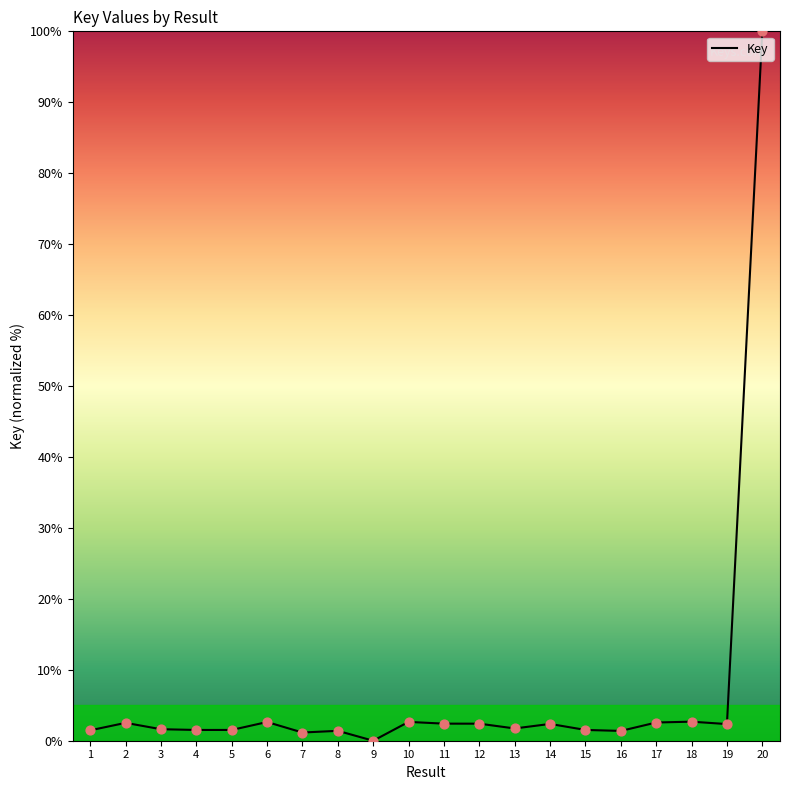

What is the change in value from 6 to 14?

-0.3